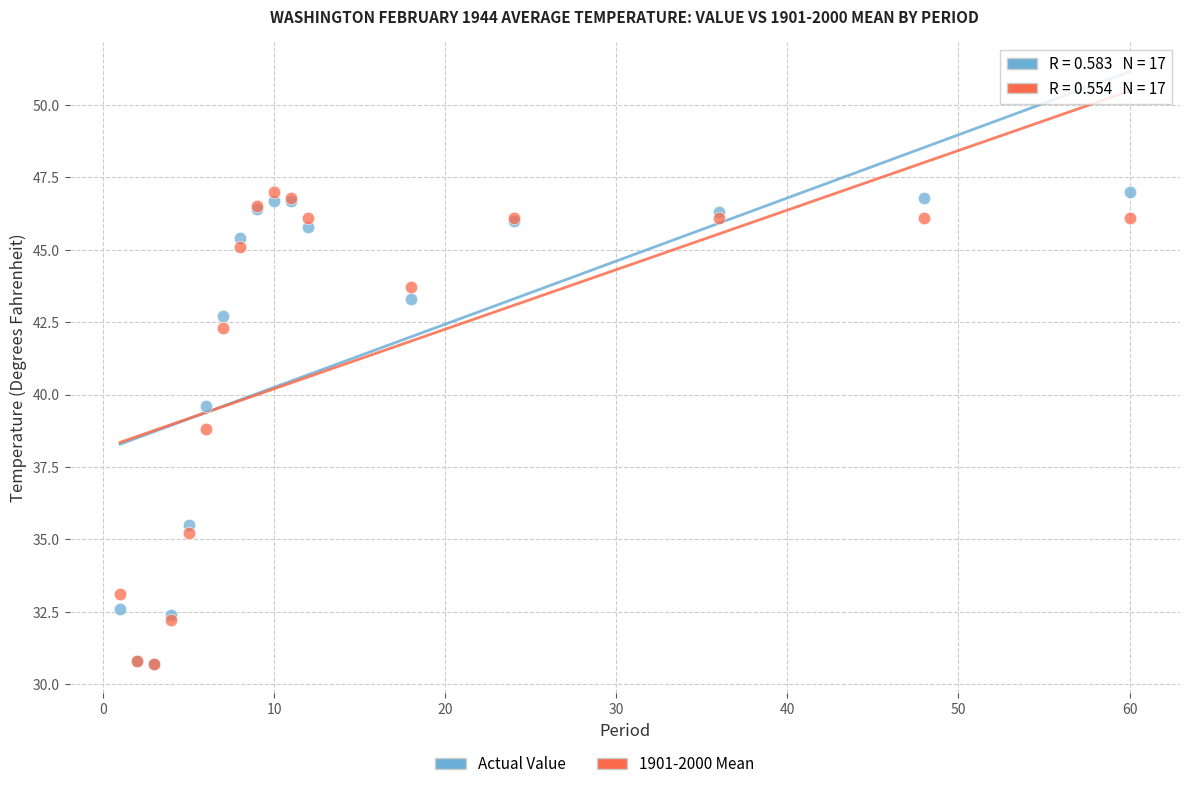

Across all series, what Y value is closest to 38?

38.8